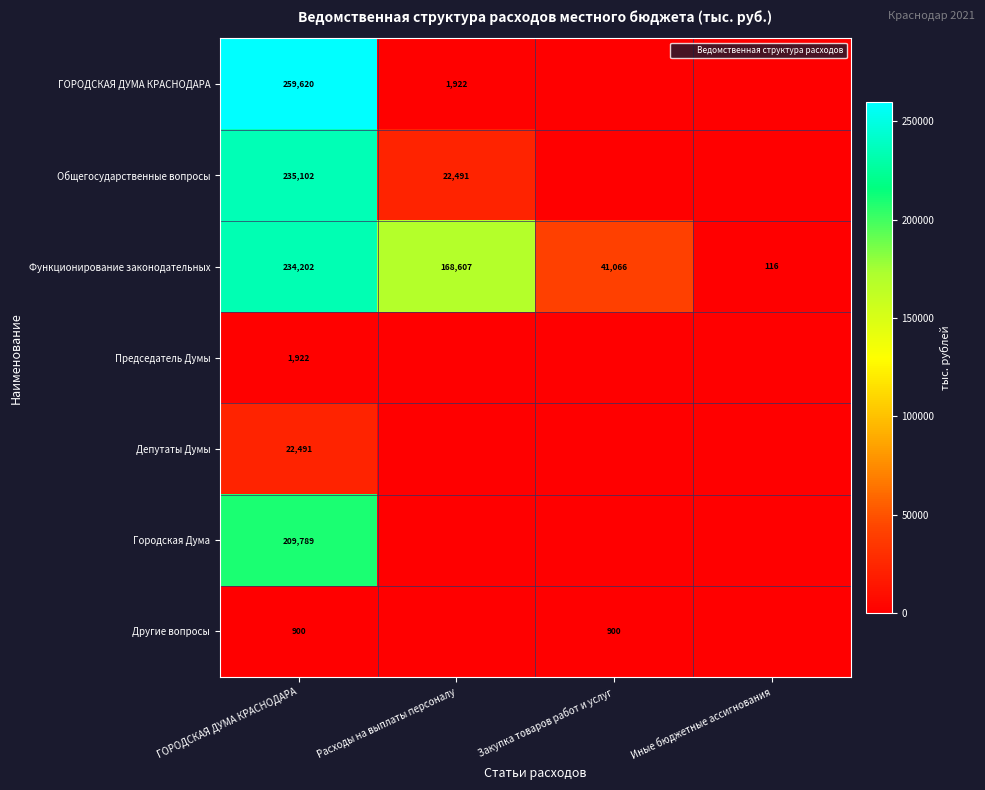

What is the total value across all series at ГОРОДСКАЯ ДУМА КРАСНОДАРА?

964026